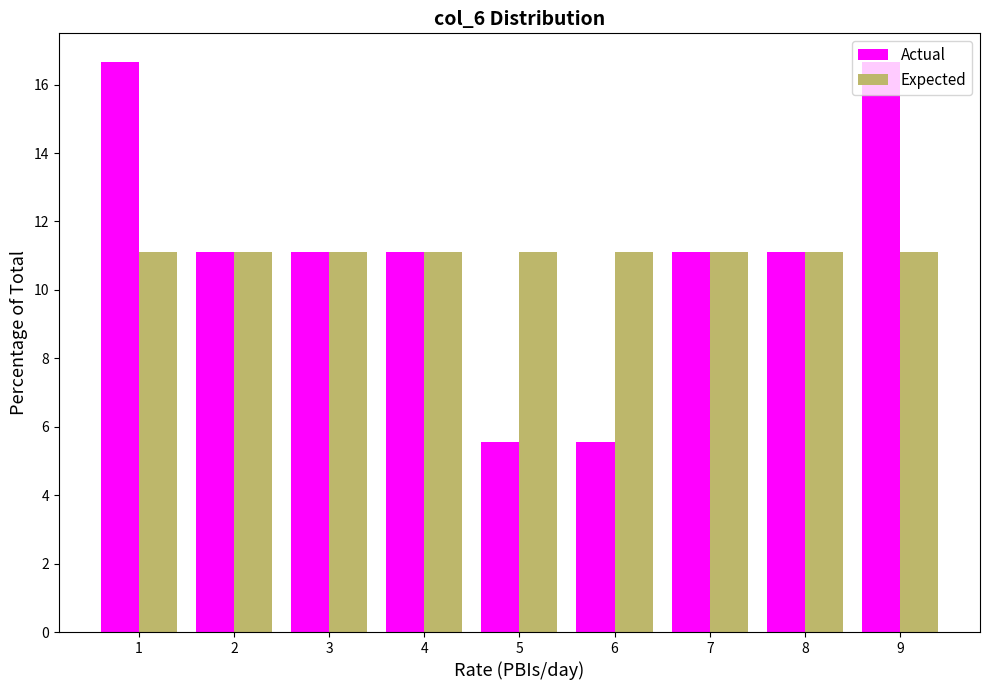

What is the height of the Expected bar covering 2.5 to 3.5 on the x-axis? The values are not printed on the chart, so give them approximately, as read against the axis.

11.2